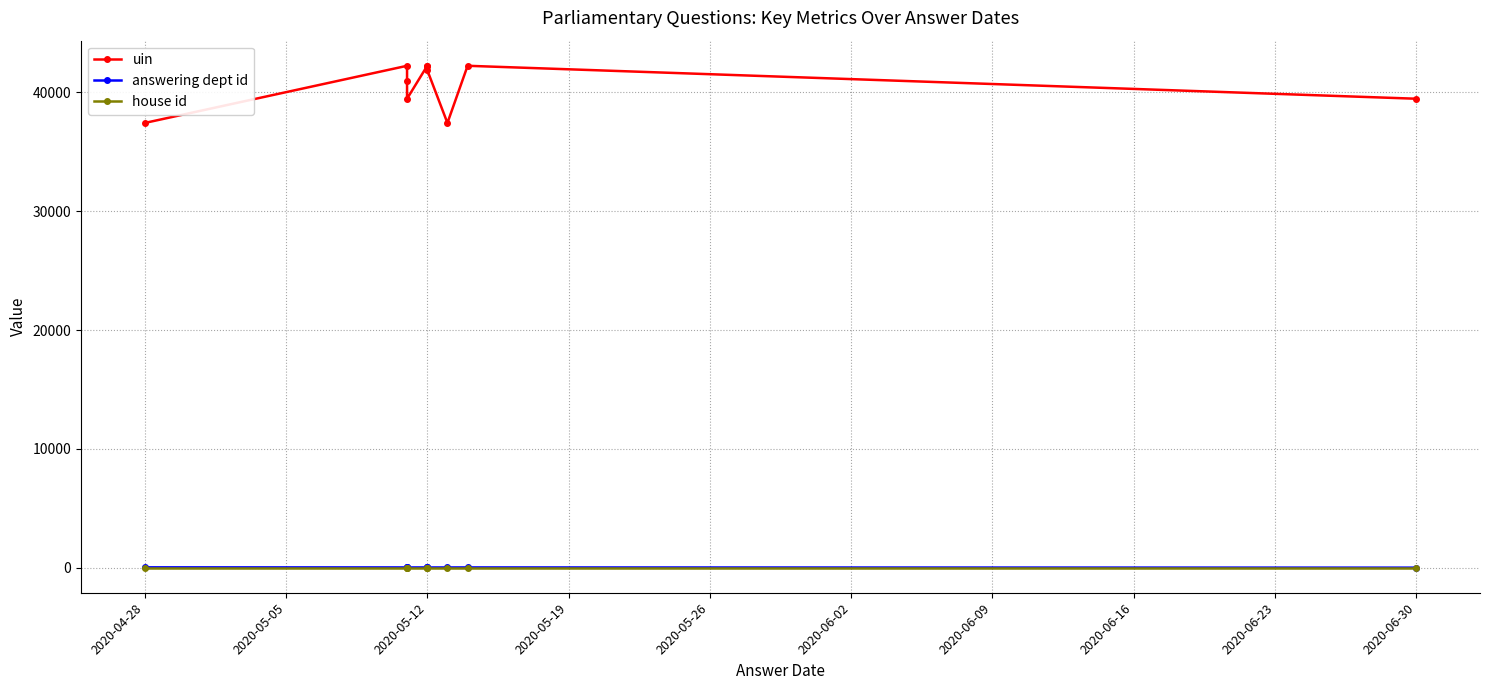

Between 2020-05-05 and 2020-06-16, which series saw the biggest shift?

uin